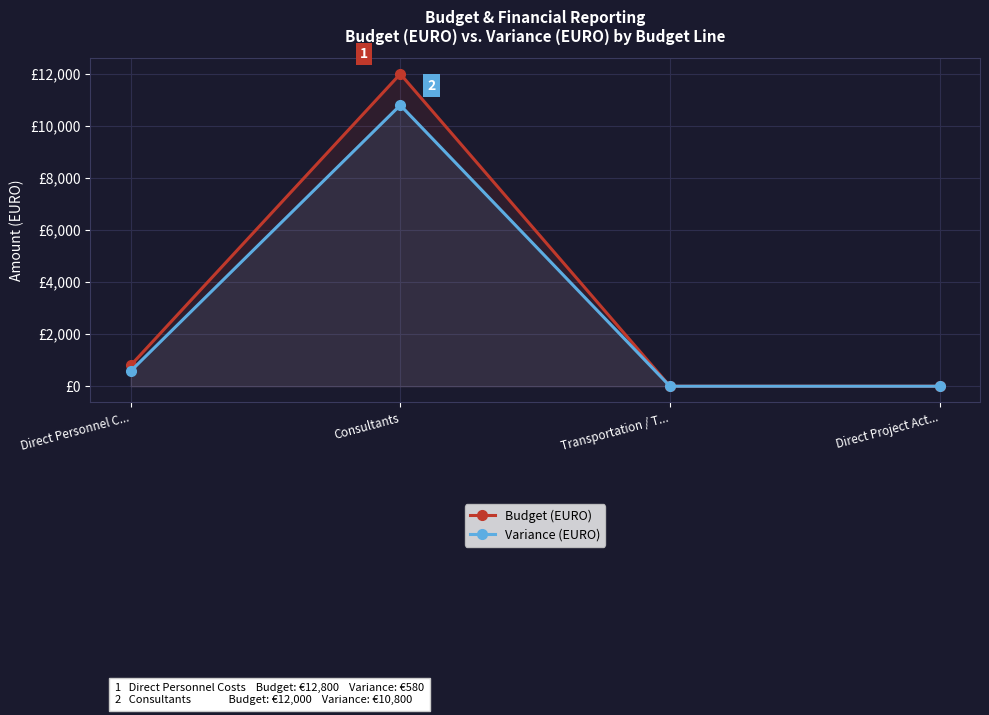

Which series has the widest spread of values?

Budget (EURO)